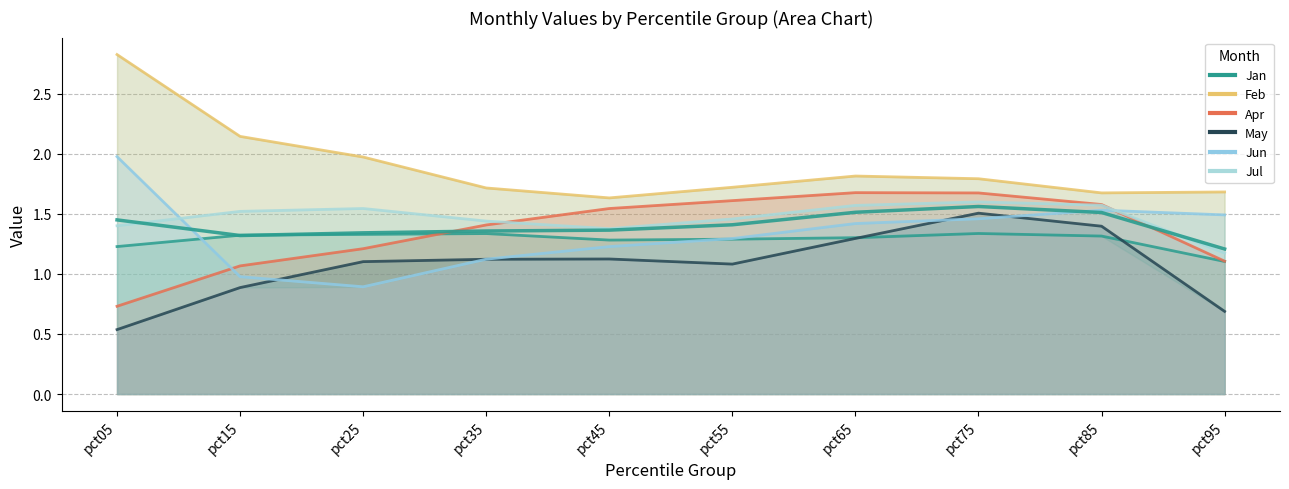

What is the value of the Jun point at the 2nd from the left?

1.0